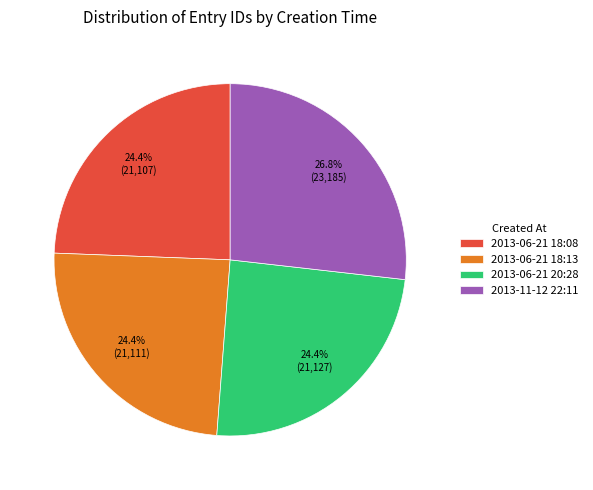

Is there a majority slice in this chart?

No